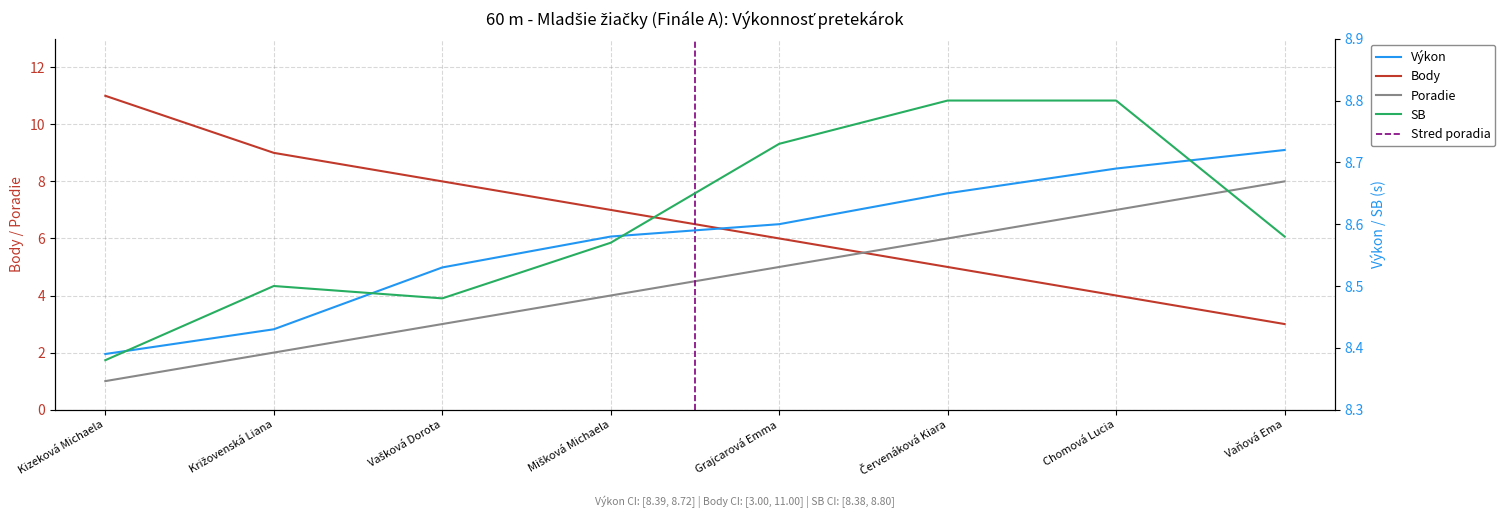

Which series changed the most between Mišková Michaela and Červenáková Kiara?

Poradie